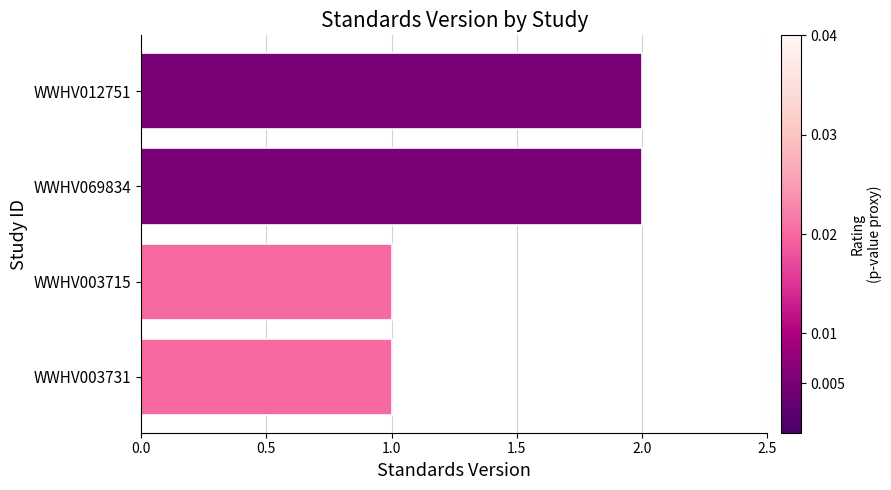

What is the sum of all values?

6